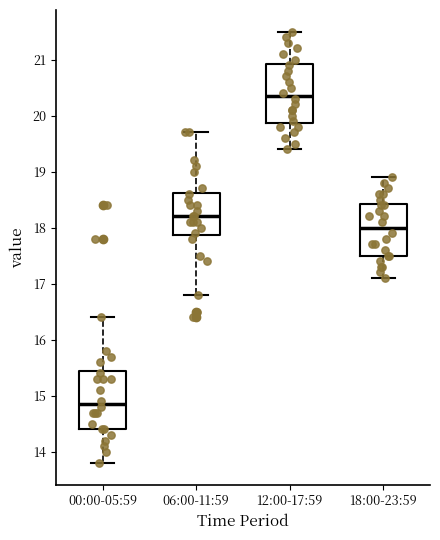

Reading left to right, read every box against the y-axis: the position of its median line, the range the box covers, and the ends of its whiskers. The values are not printed on the chart, so give them approximately, as read against the axis.

00:00-05:59: median 14.9, box 14.4 to 15.5, whiskers 13.8 to 16.4
06:00-11:59: median 18.2, box 17.9 to 18.6, whiskers 16.8 to 19.7
12:00-17:59: median 20.4, box 19.9 to 20.9, whiskers 19.4 to 21.5
18:00-23:59: median 18.0, box 17.5 to 18.4, whiskers 17.1 to 18.9